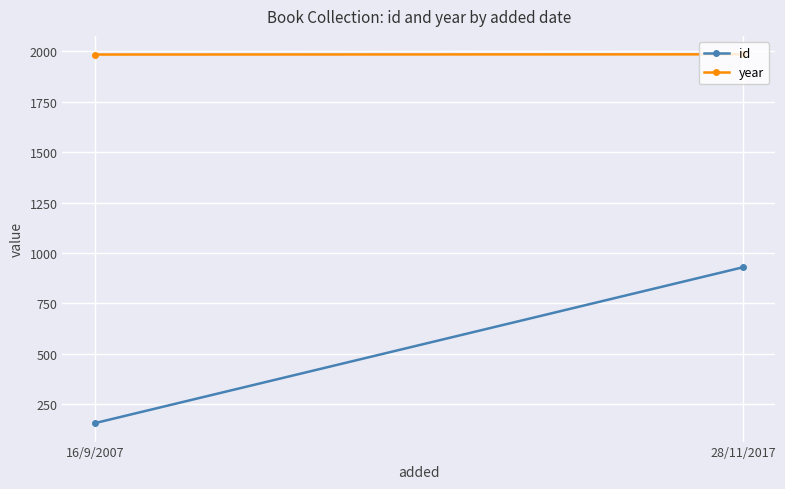

Is the value of year at 28/11/2017 greater than the value of id at 16/9/2007?

Yes